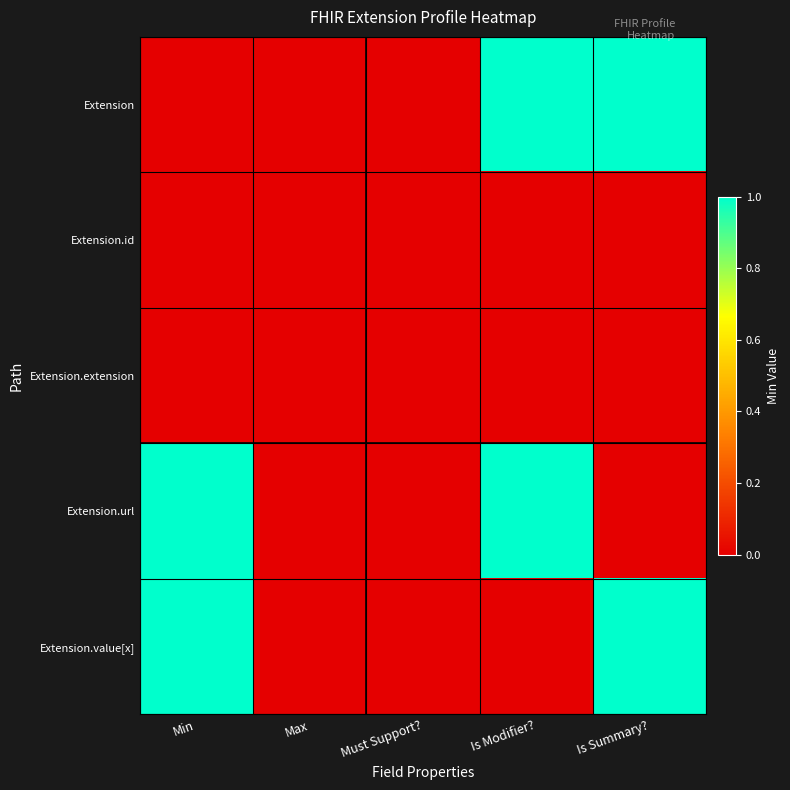

Reading left to right, extract all data points from this chart.

Extension: Min=0	Max=0	Must Support?=0	Is Modifier?=1	Is Summary?=1
Extension.id: Min=0	Max=0	Must Support?=0	Is Modifier?=0	Is Summary?=0
Extension.extension: Min=0	Max=0	Must Support?=0	Is Modifier?=0	Is Summary?=0
Extension.url: Min=1	Max=0	Must Support?=0	Is Modifier?=1	Is Summary?=0
Extension.value[x]: Min=1	Max=0	Must Support?=0	Is Modifier?=0	Is Summary?=1